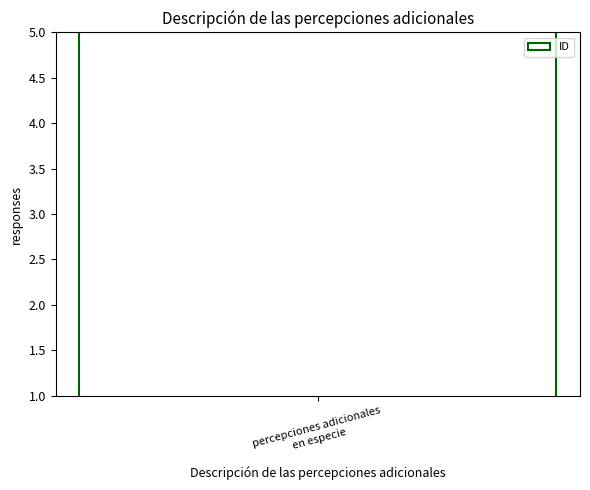

Between percepciones adicionales en especie and percepciones adicionales en especie, which is larger?

percepciones adicionales en especie